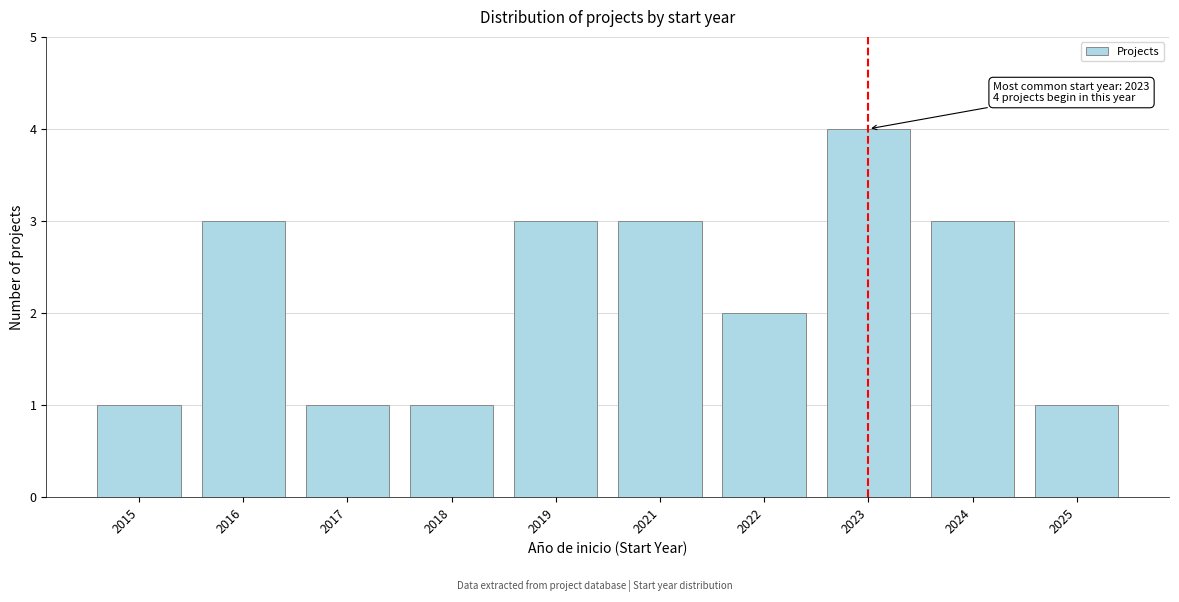

Reading right to left, extract all data points from this chart.

1	3	4	2	3	3	1	1	3	1